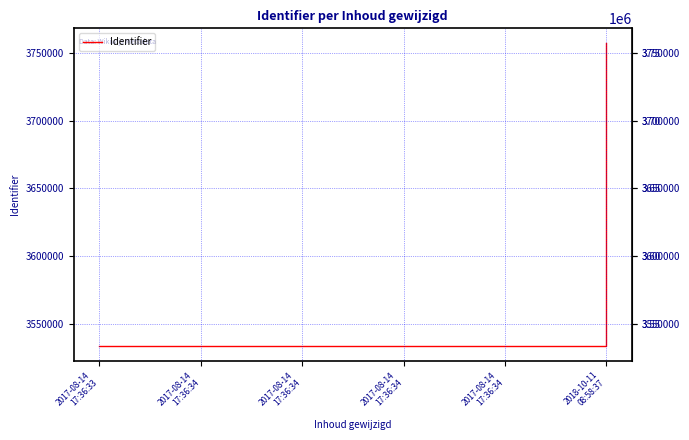

What is the change in value from 2017-08-14
17:36:34 to 2018-10-11
08:58:37?

+223408